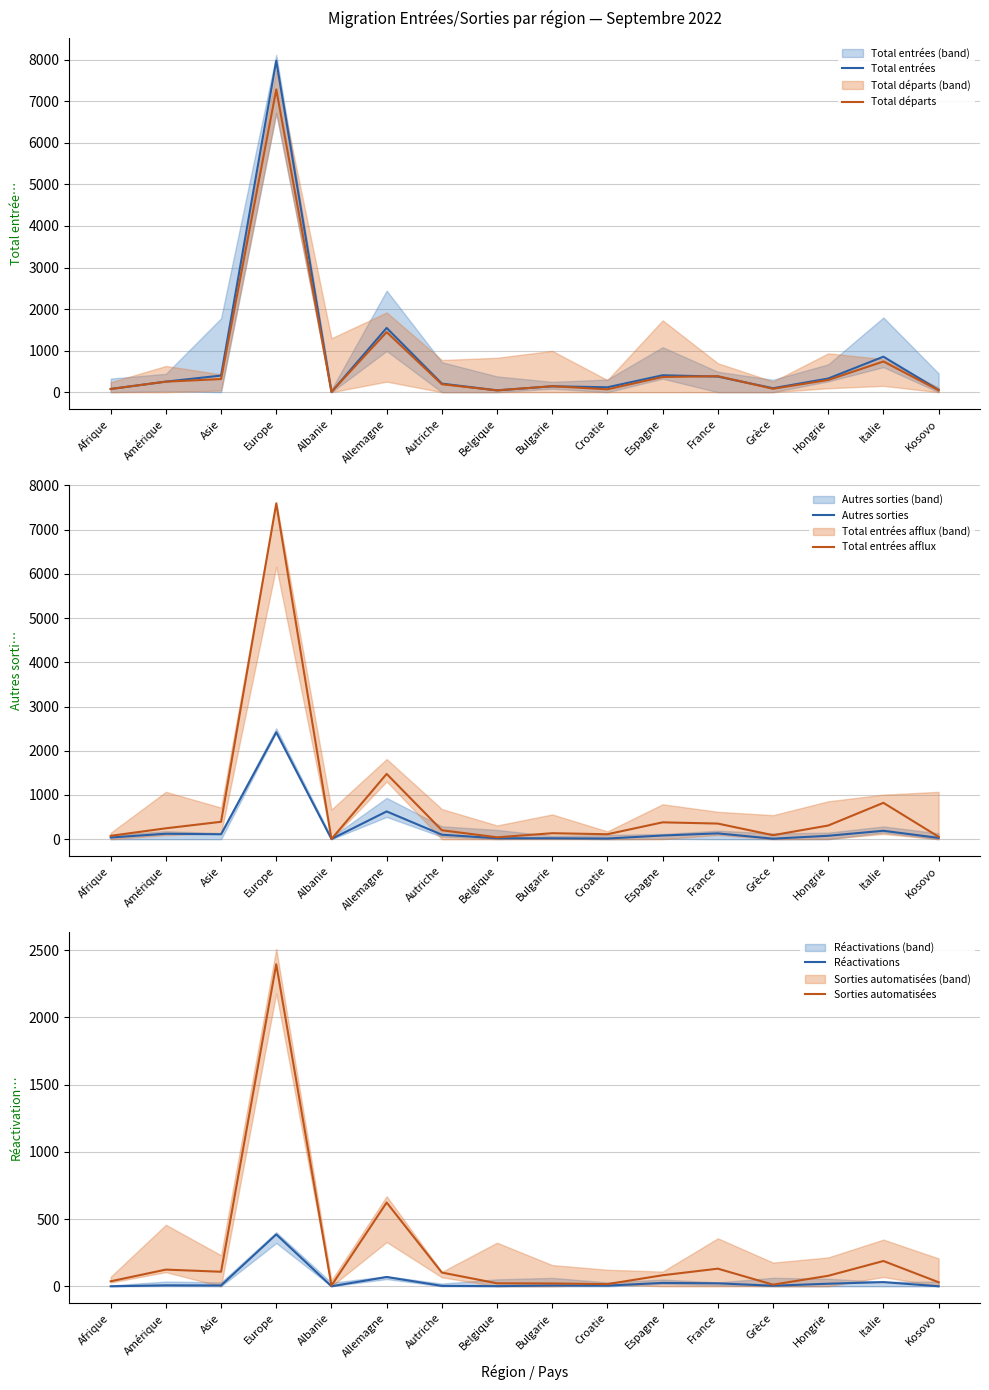

Which series has the largest total across all categories?

Total entrées